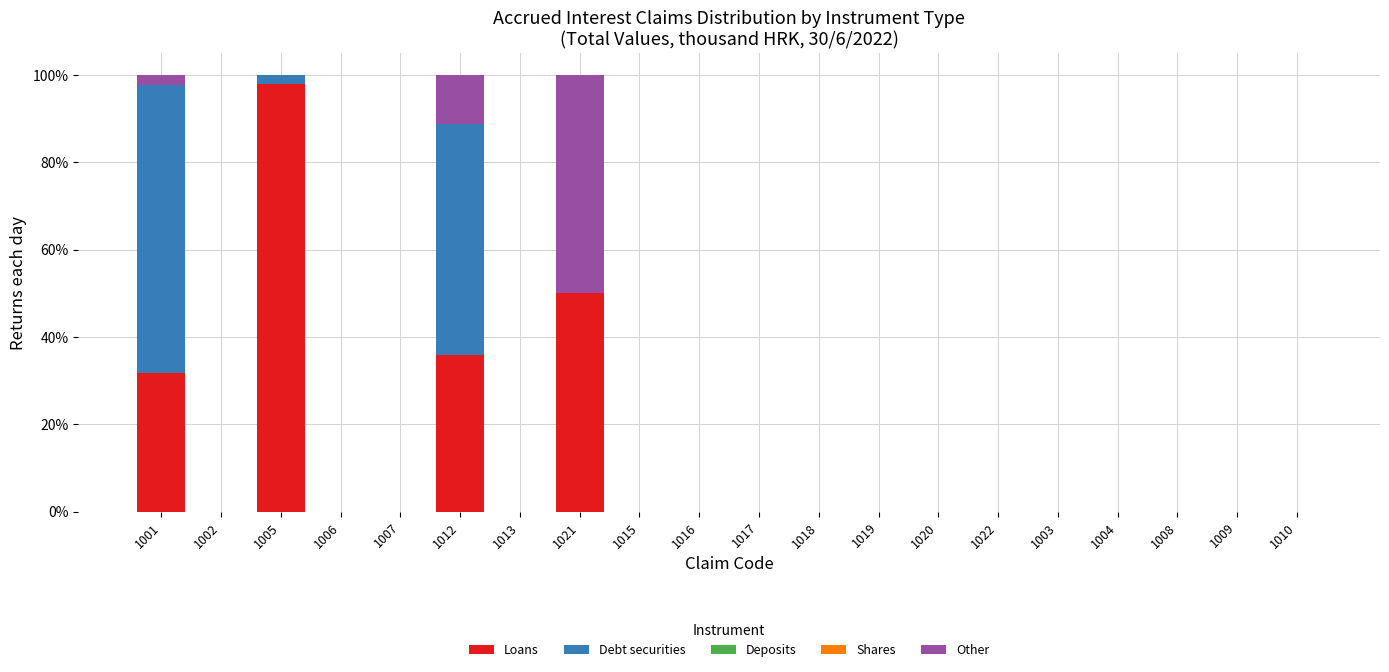

At which label is Loans closest to 48?

1021